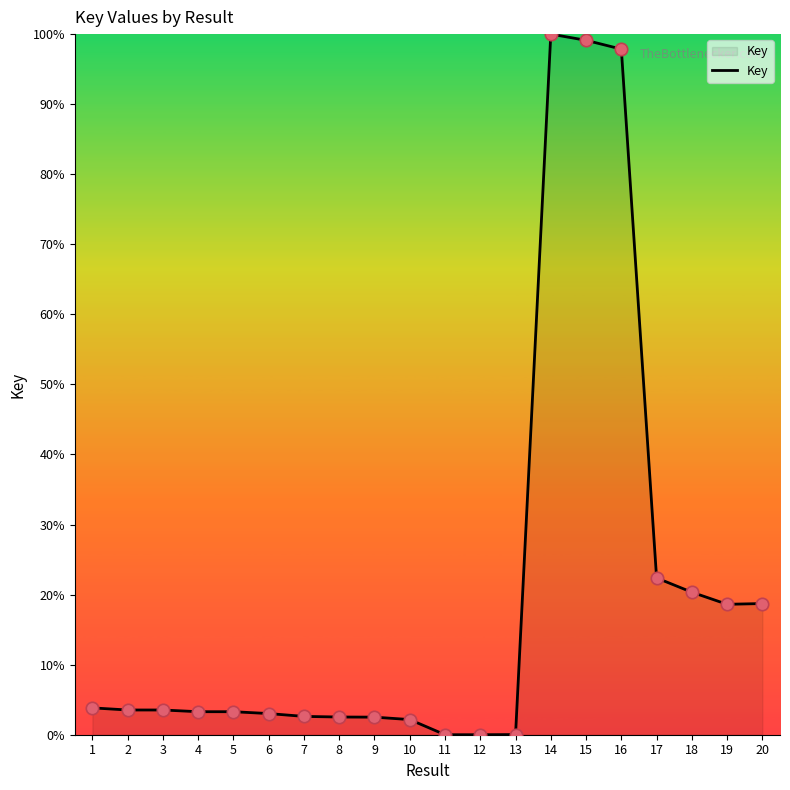

What is the change in value from 8 to 14?

+97.5